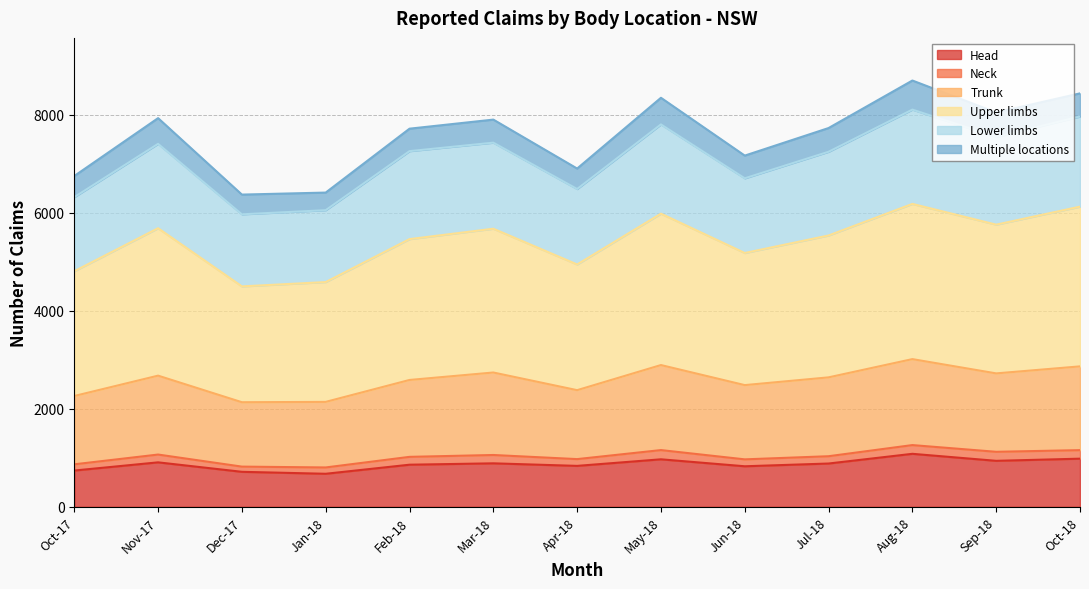

What is the minimum value for Head?

674